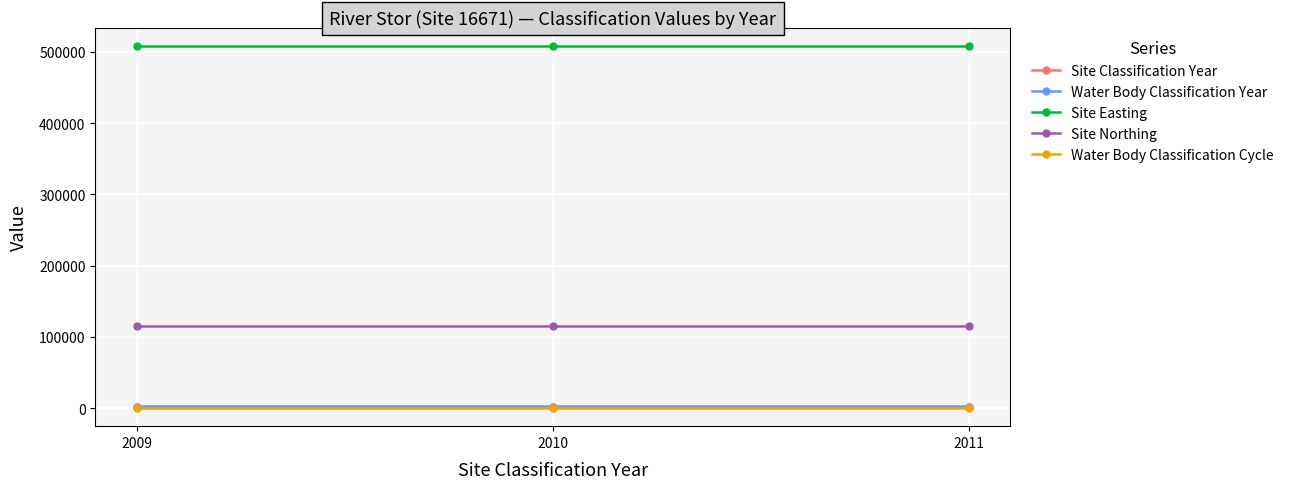

Is the value of Site Classification Year at 2011 greater than the value of Water Body Classification Year at 2010?

Yes